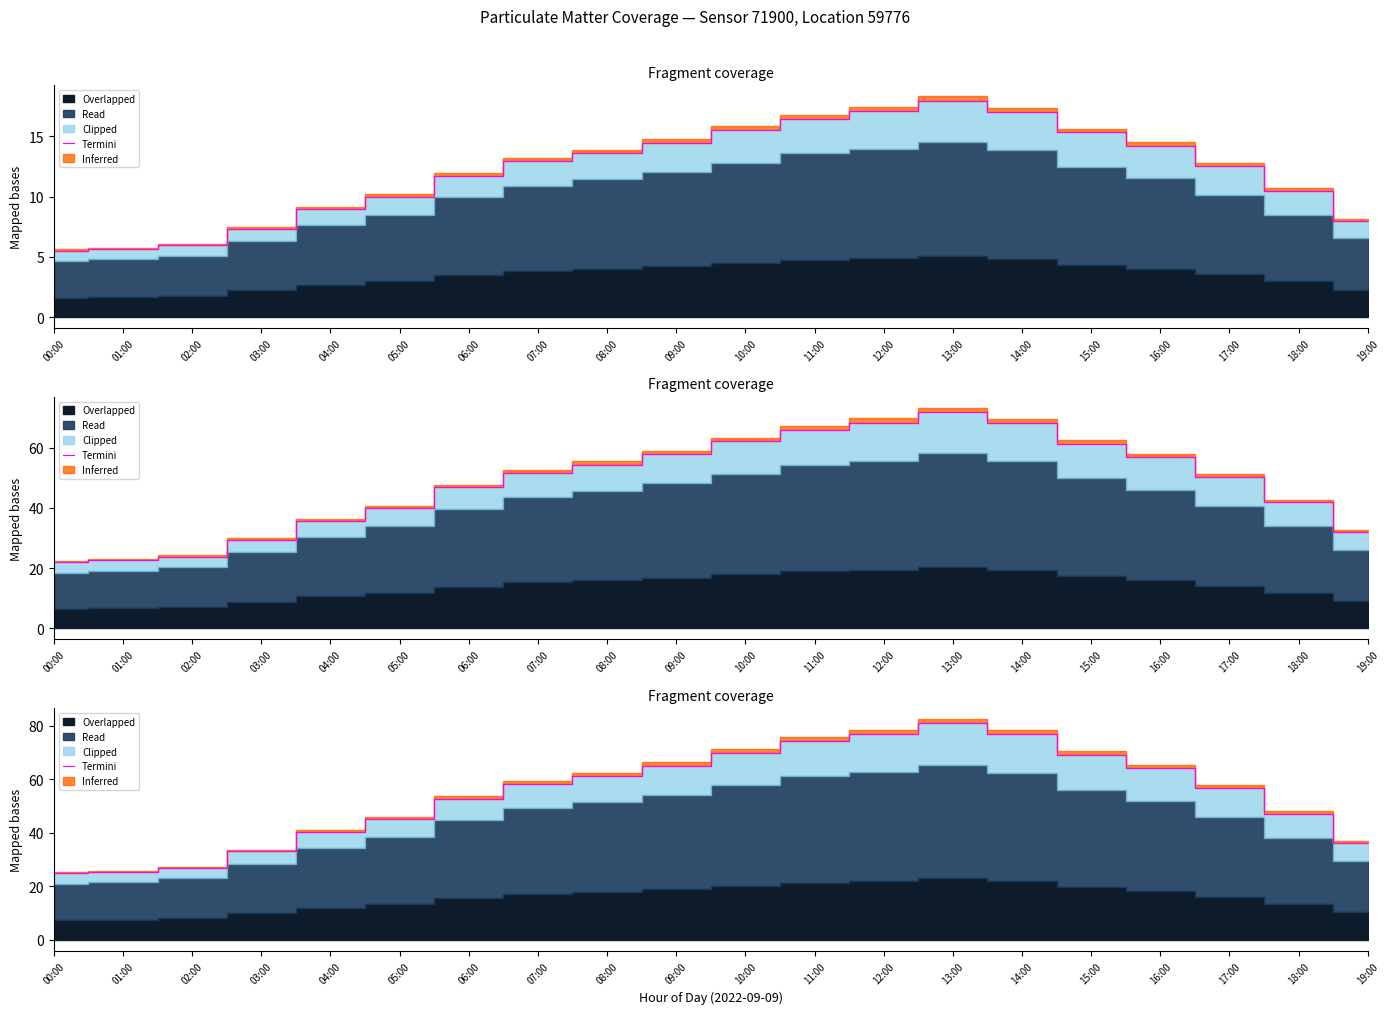

Between 03:00 and 17:00, which is larger?

17:00